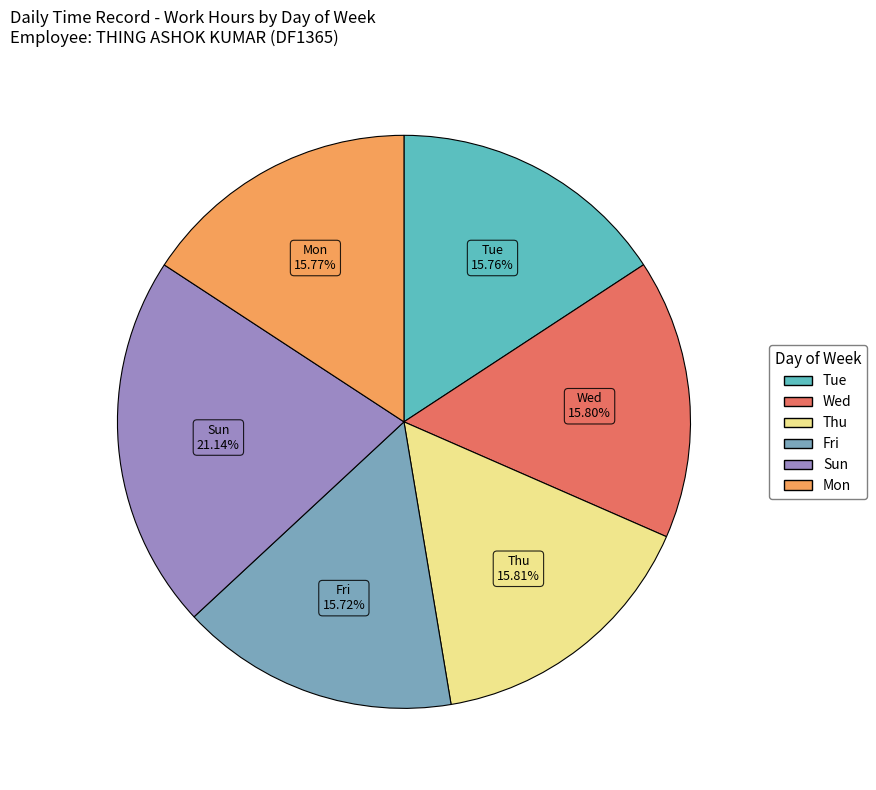

Is there a majority slice in this chart?

No